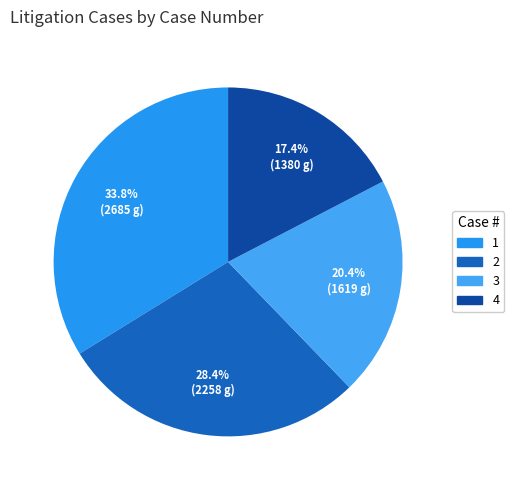

Between 1 and 3, which is larger?

1